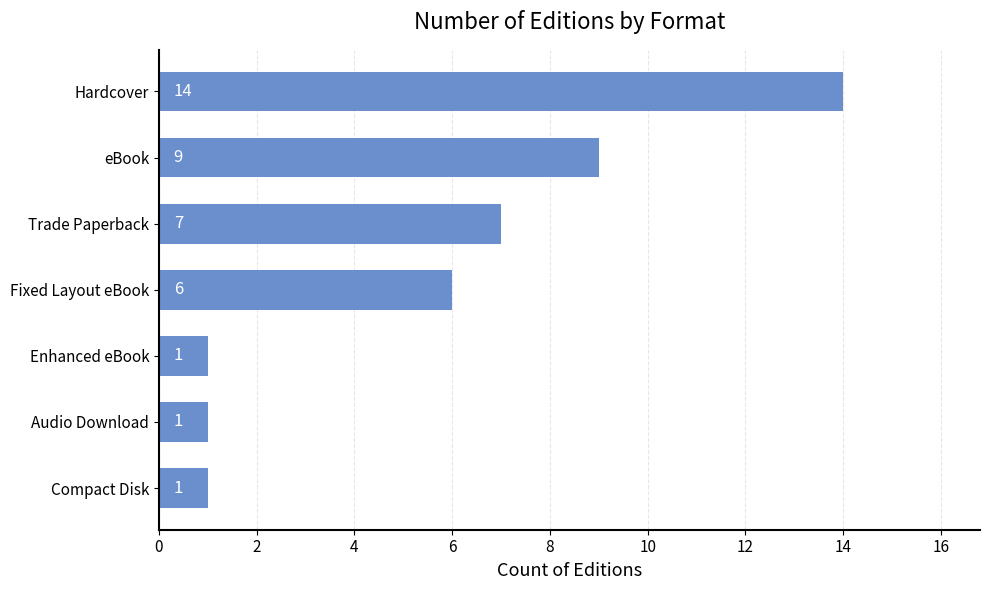

At which label is the value closest to 7?

Trade Paperback